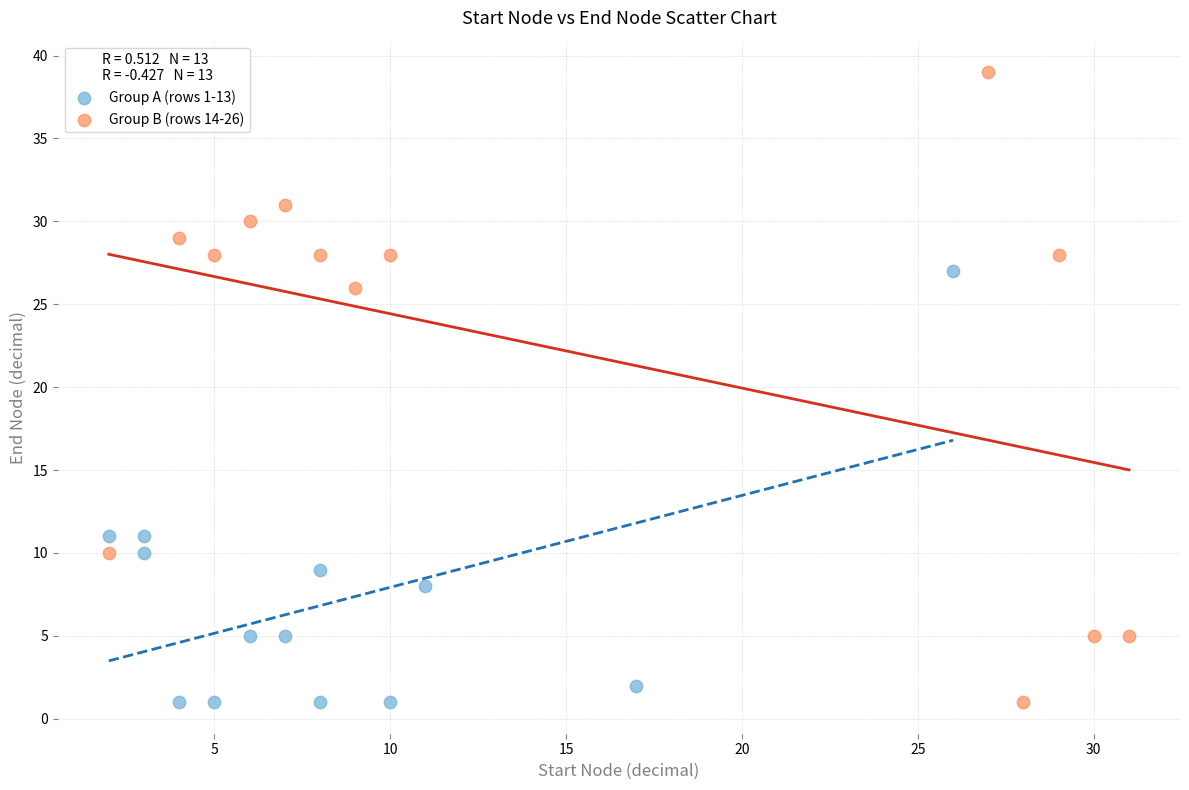

Which series contains the highest Y value?

Group B (rows 14-26)